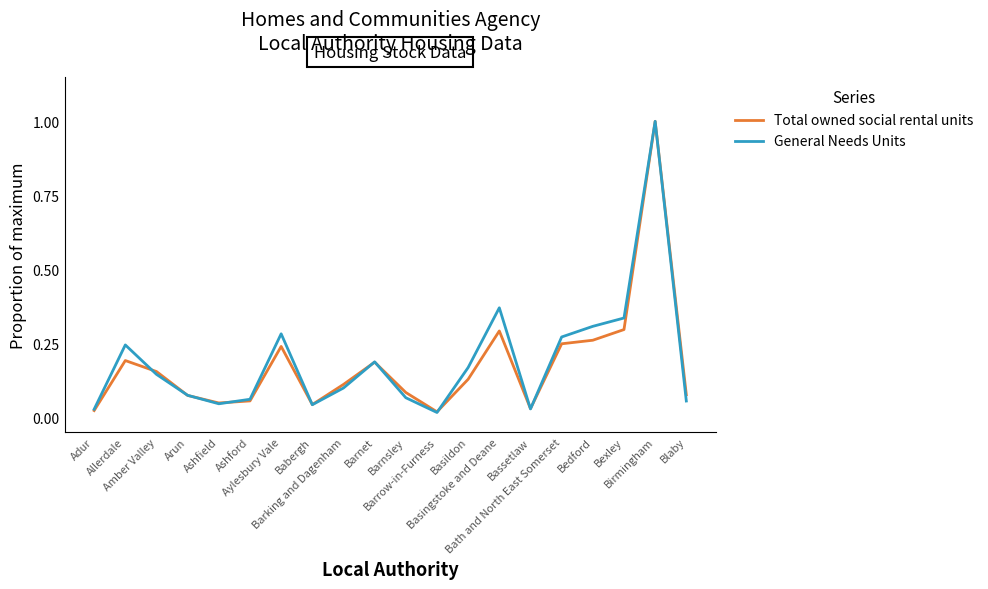

At how many categories does at least one series exceed 0?

20